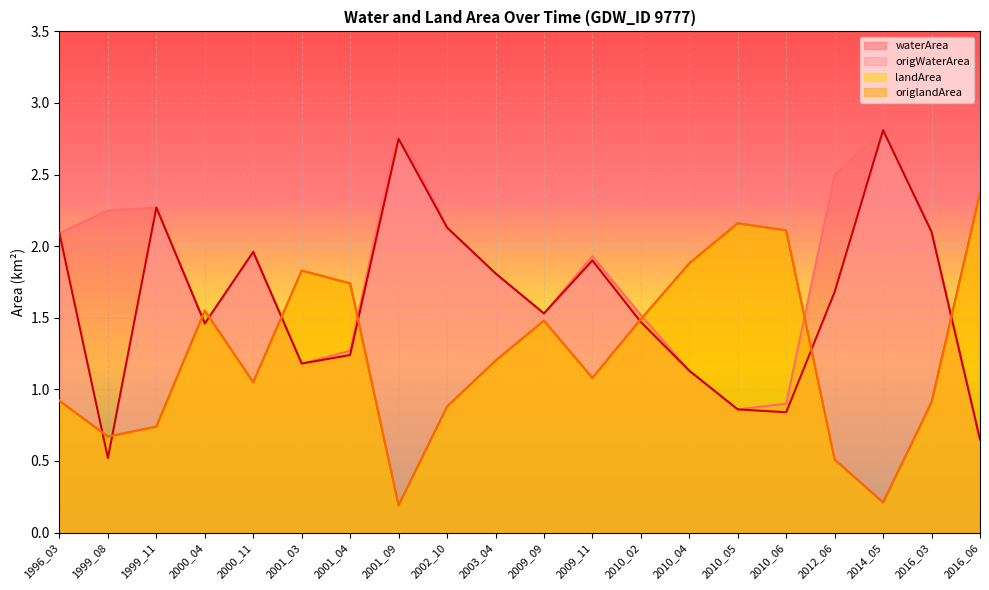

What is the value of the origWaterArea point at the 14th from the left?

1.1